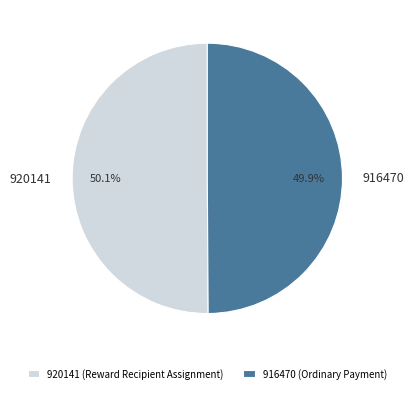

What is the ratio of the value at 916470 (Ordinary Payment) to the value at 920141 (Reward Recipient Assignment)?

1.0